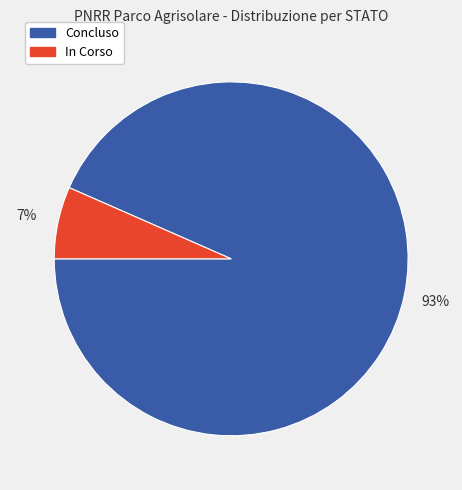

How many segments does this pie chart have?

2